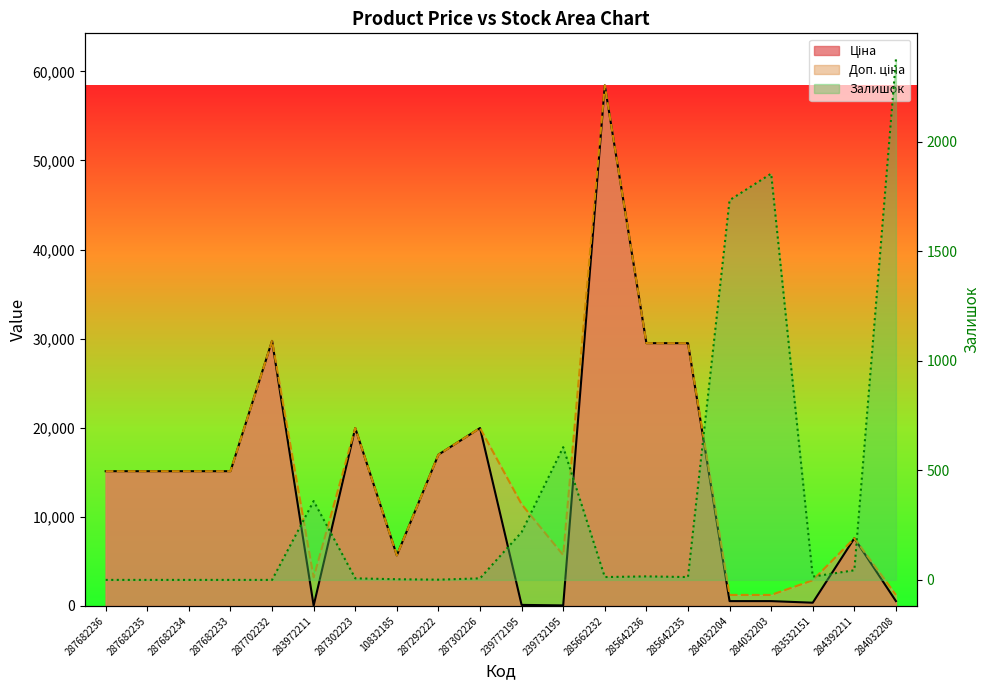

What is the difference between the maximum and second lowest values in the Залишок series?

2377.0